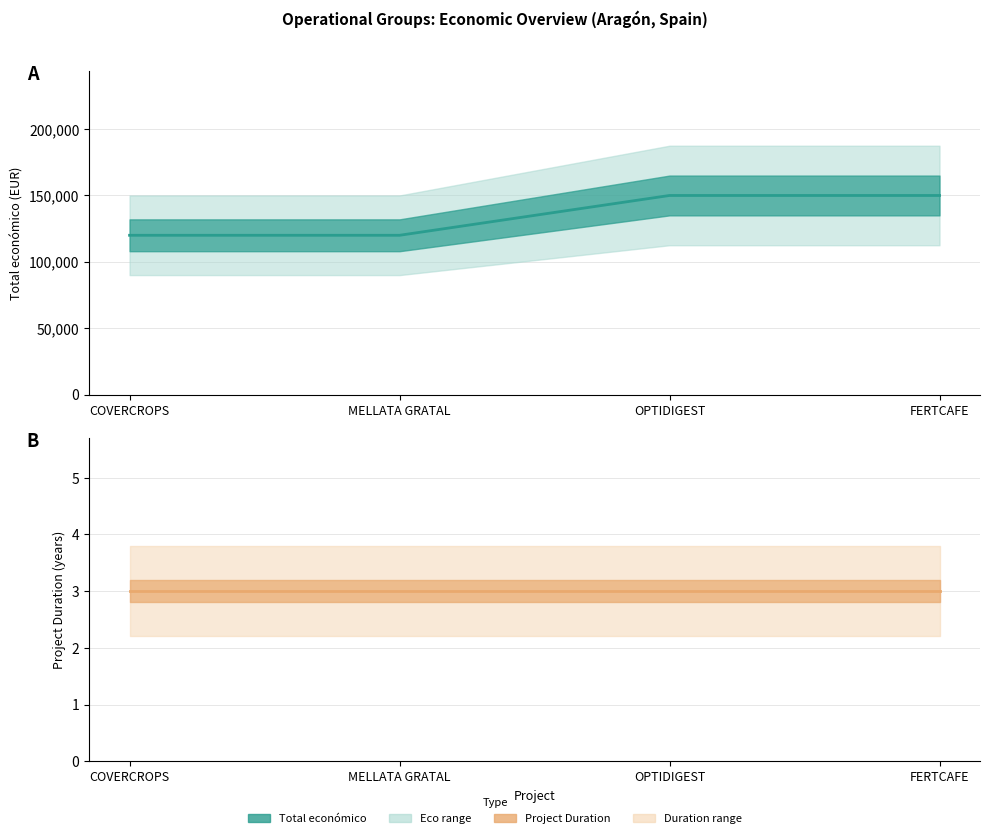

How many categories are shown in the chart?

4